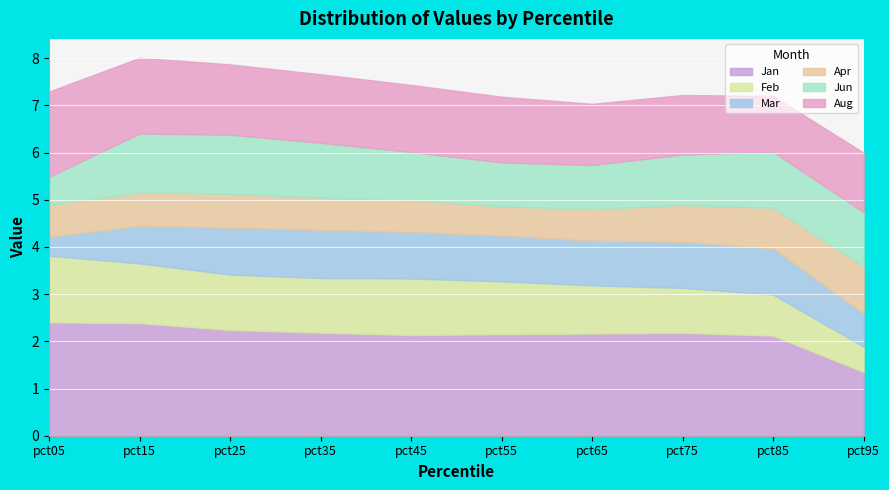

In Feb, how many points are higher than both neighbors (excluding endpoints)?

1